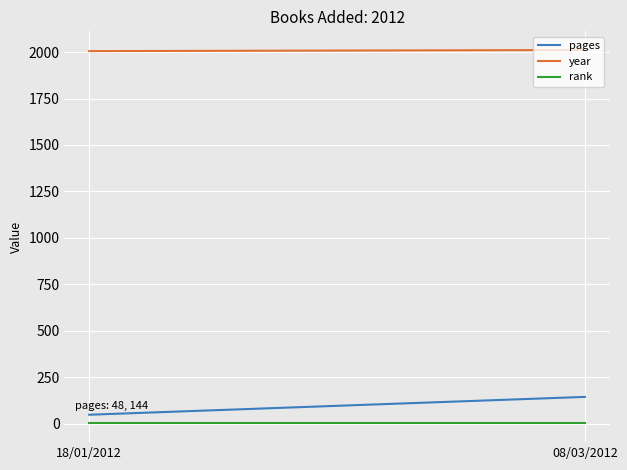

Which series has the largest total across all categories?

year